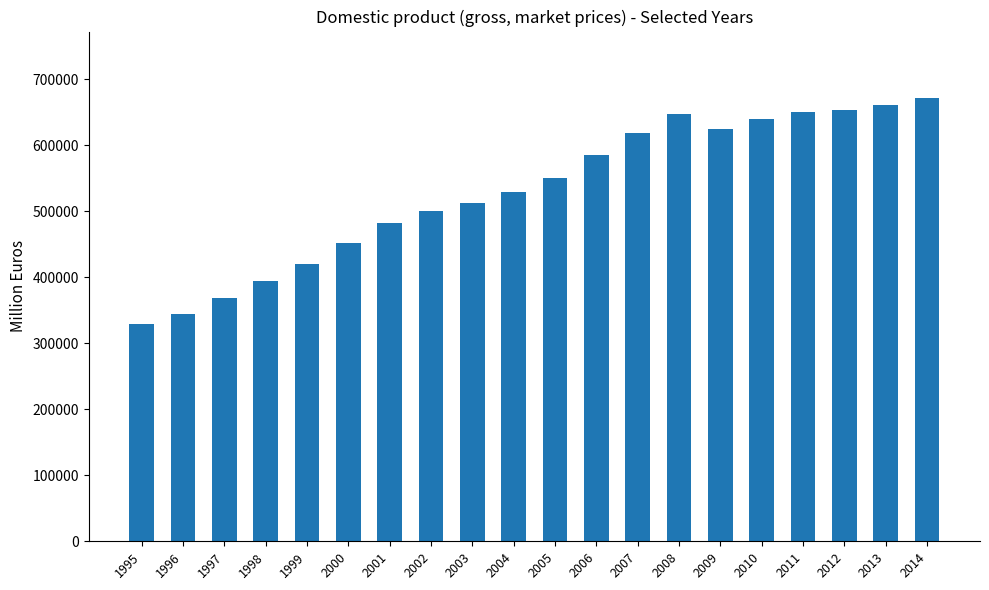

Which category has the lowest value across all series?

1995